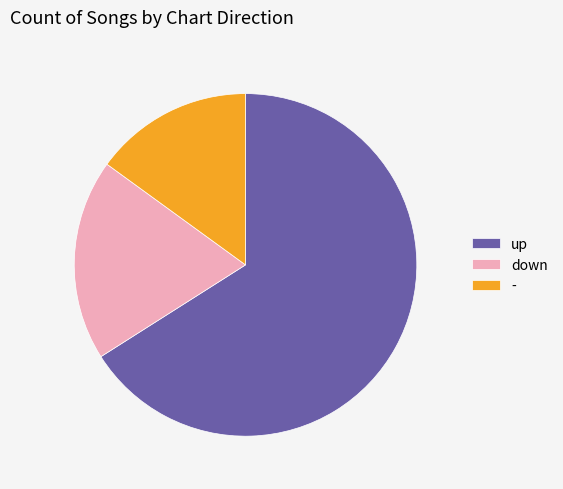

Rank the categories by value from lowest to highest.

-, down, up